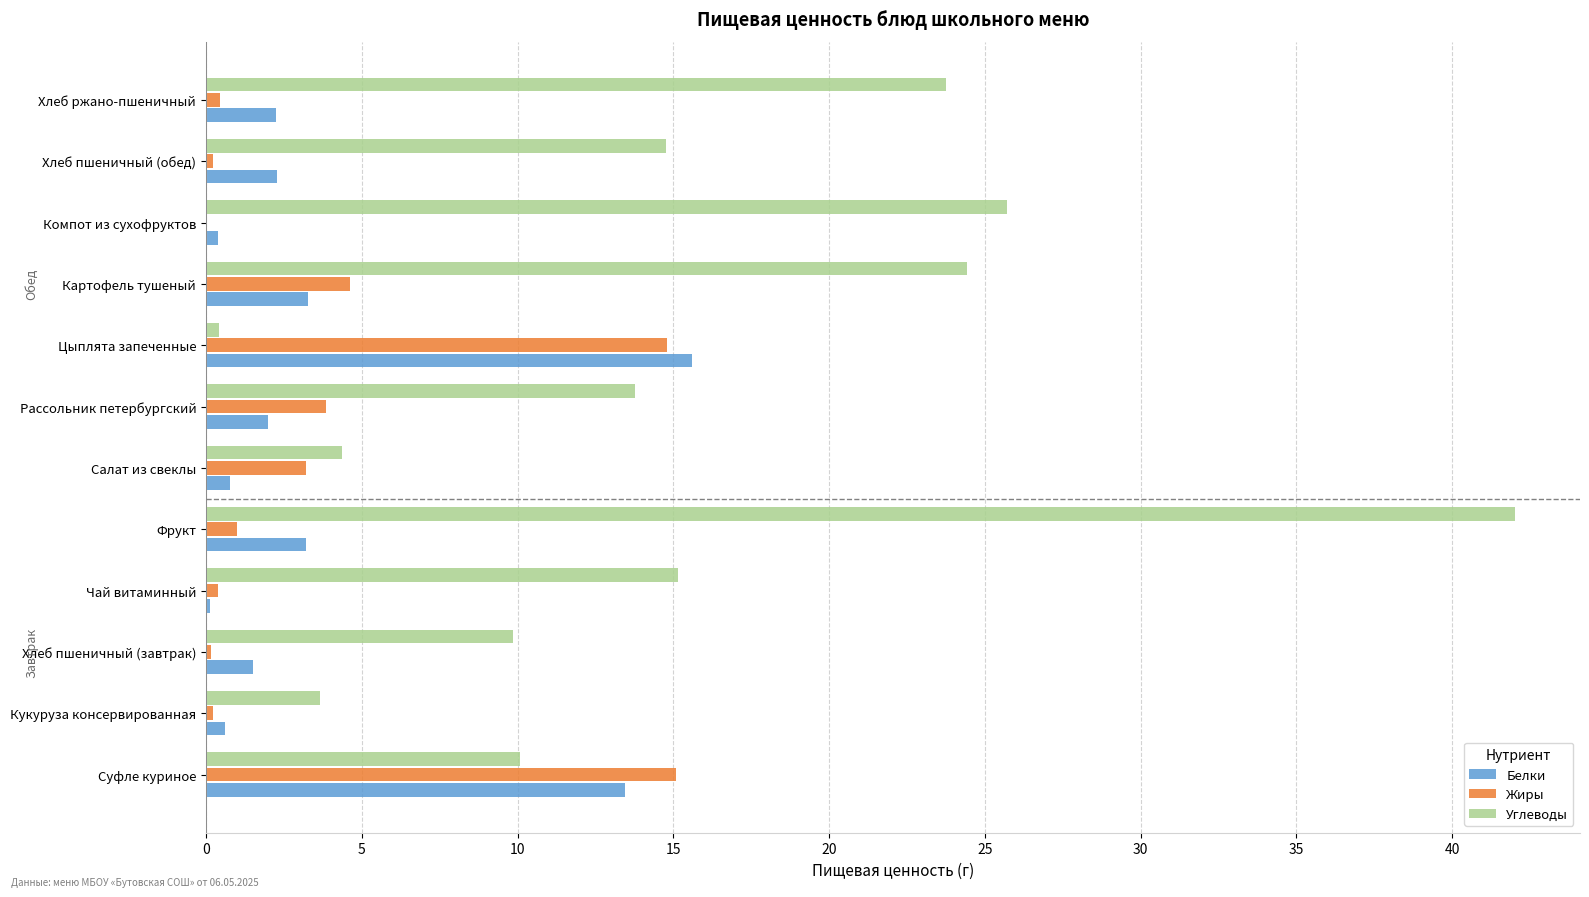

At which label does Белки reach its peak?

Цыплята запеченные